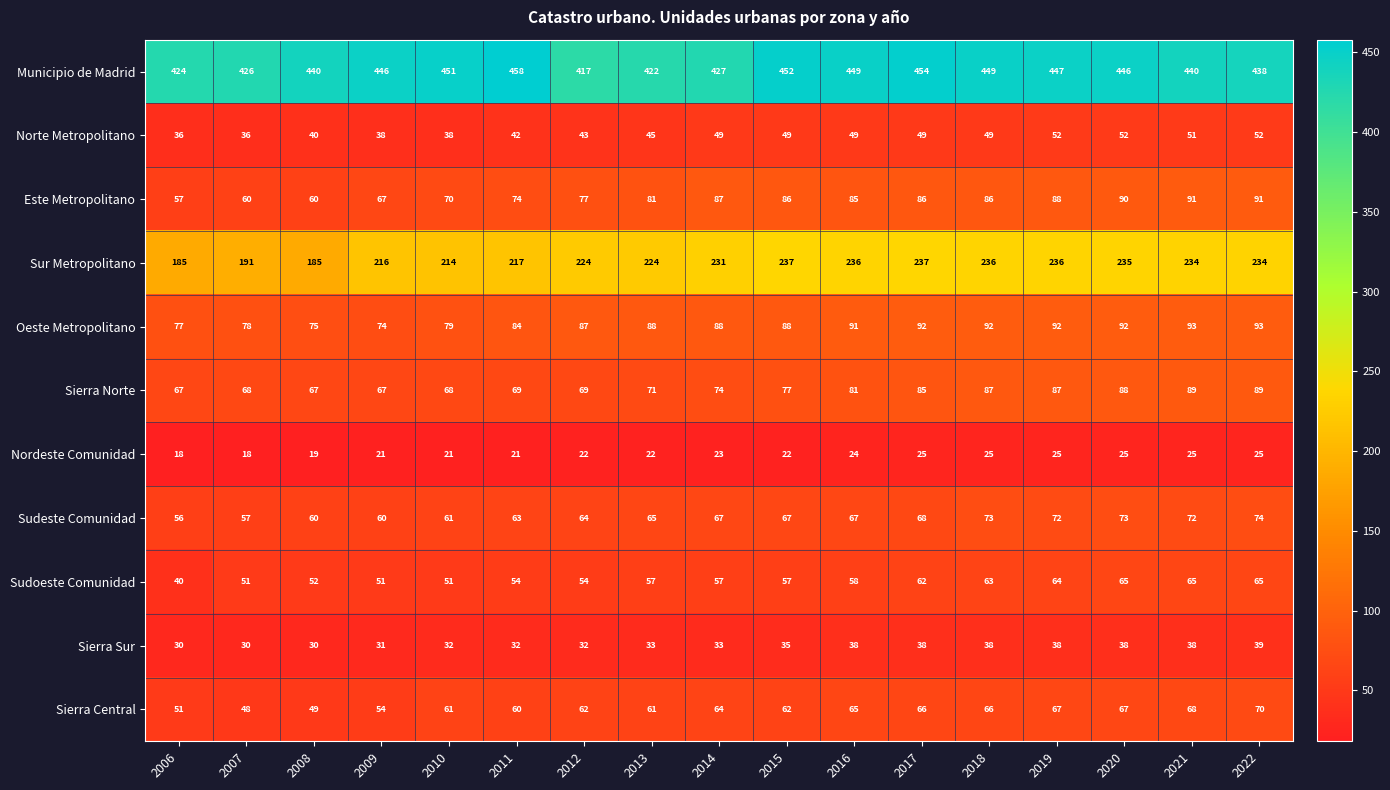

What is the total value across all series at 2021?

1266